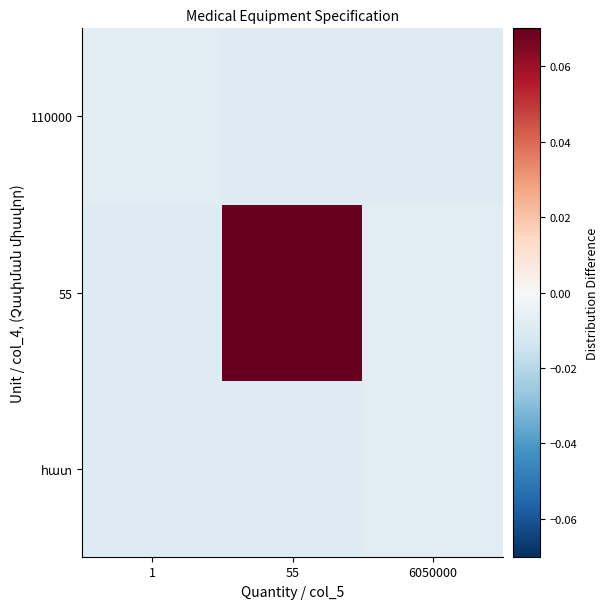

At 55, list the series in order from smallest to largest.

հատ, 110000, 55